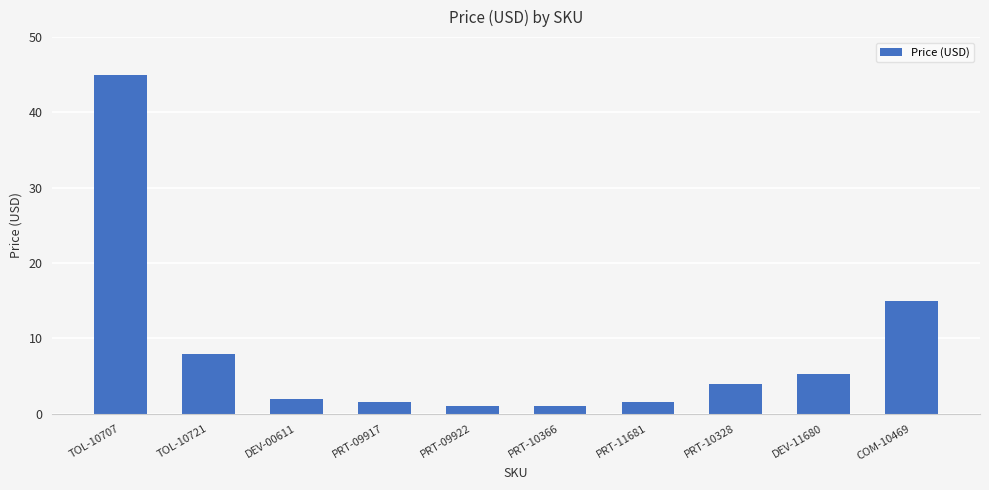

Which label corresponds to the largest value in the chart?

TOL-10707